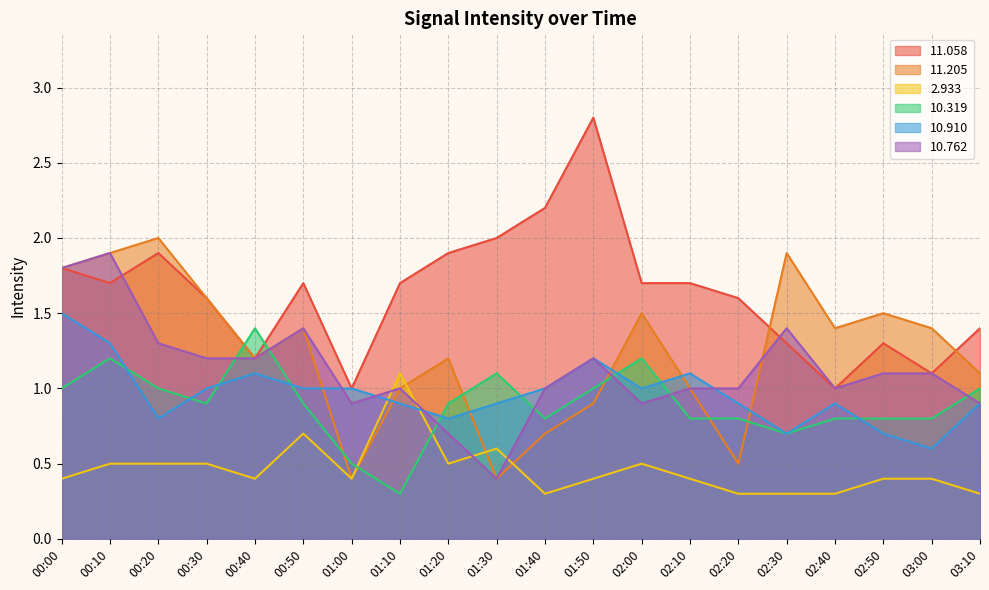

Where is the first local maximum for  11.058?

00:20